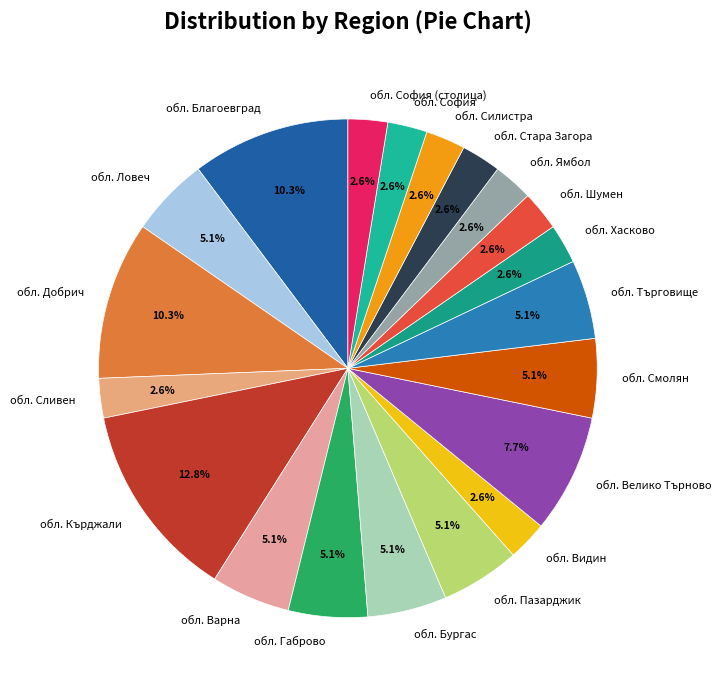

Does any single category account for the majority?

No